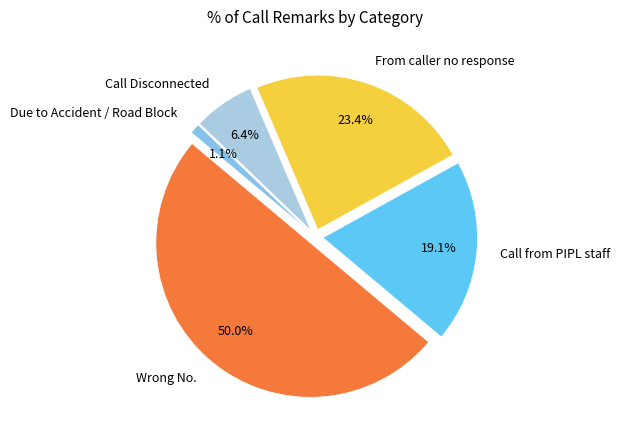

Does Call from PIPL staff account for over 50% of the chart?

No